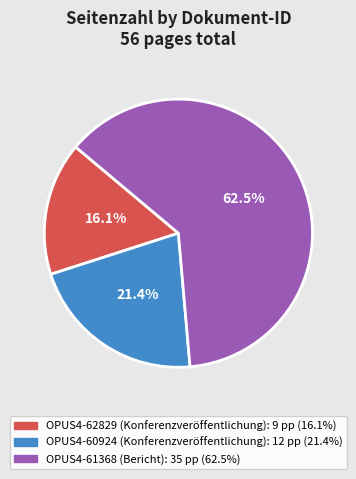

The OPUS4-61368 slice represents 51% of the pie. True or false?

False